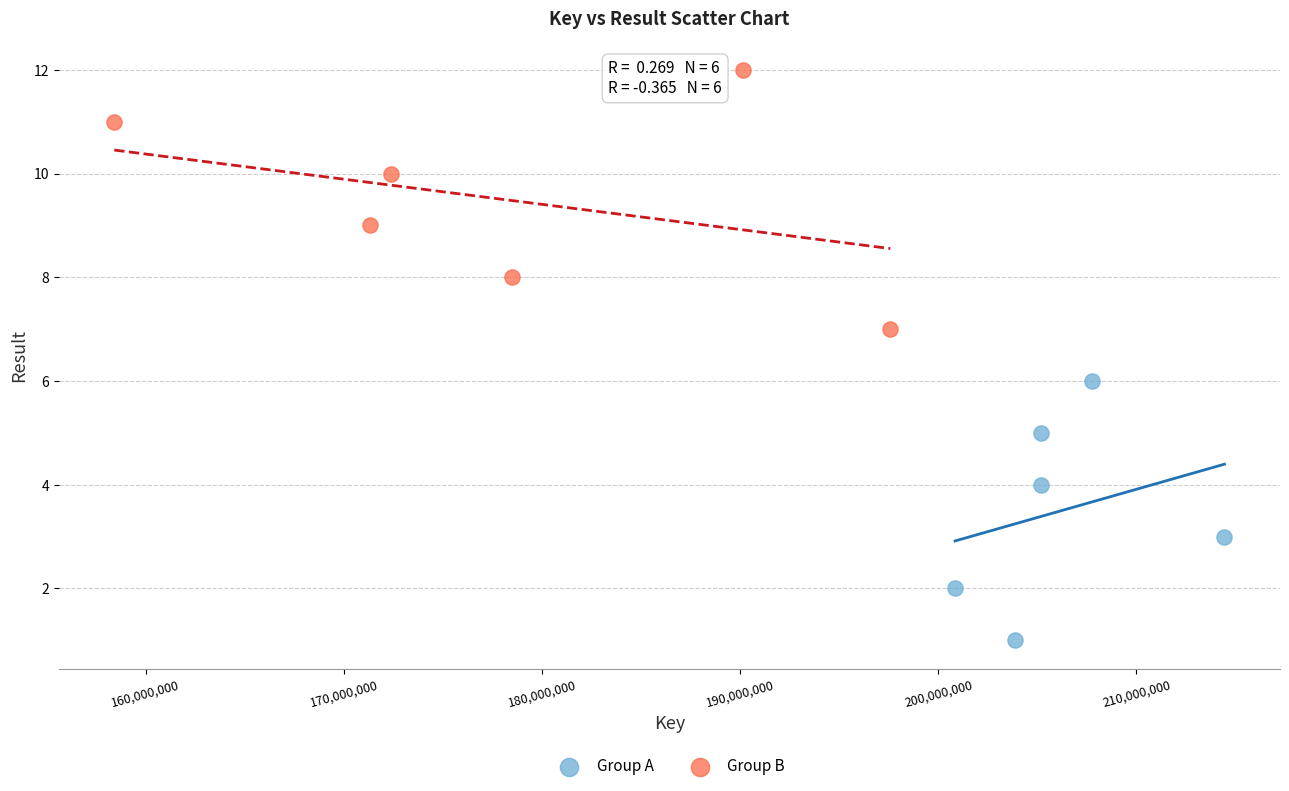

Which series contains the highest Y value?

Group B